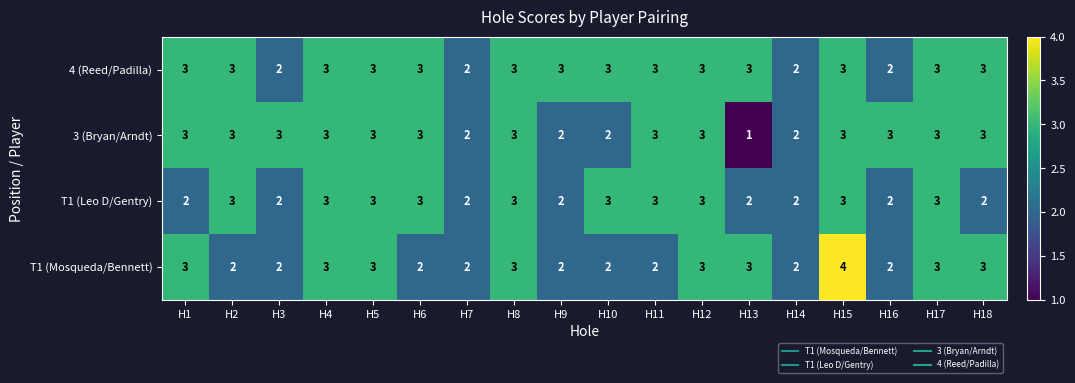

What is the total value across all series at H16?

9